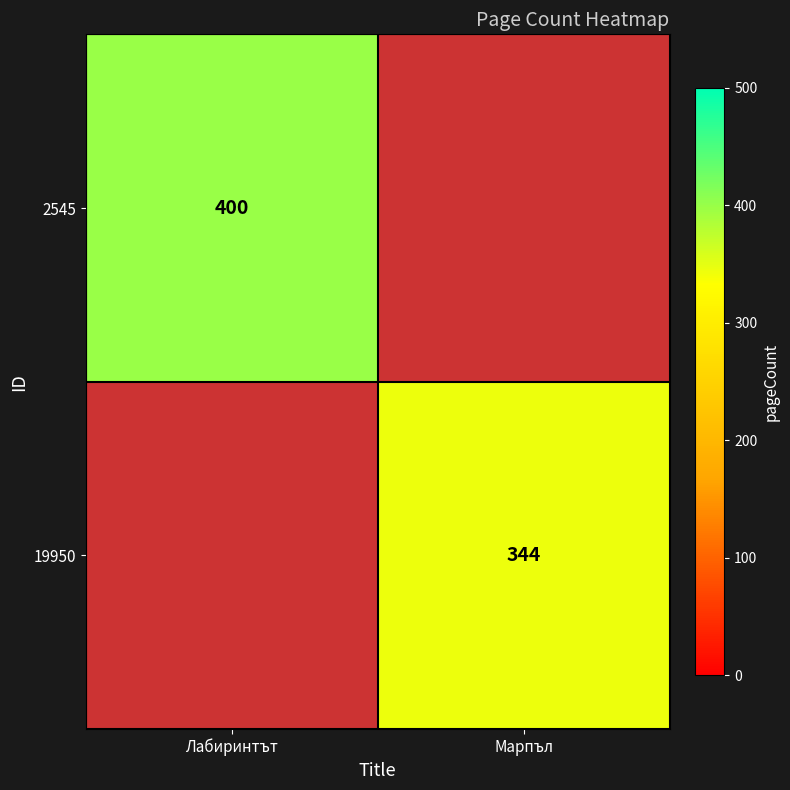

The value of 2545 at Лабиринтът is 400. True or false?

True